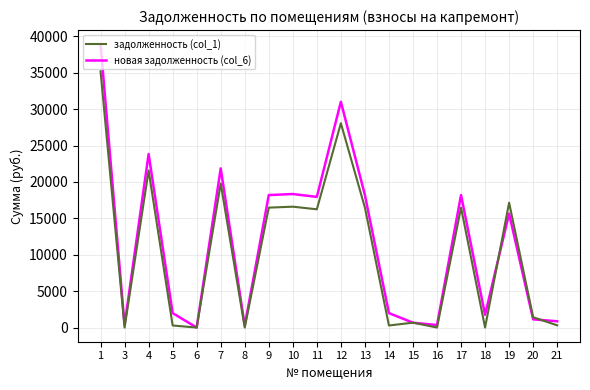

What is the difference between the second highest and minimum values in the новая задолженность (col_6) series?

31005.5